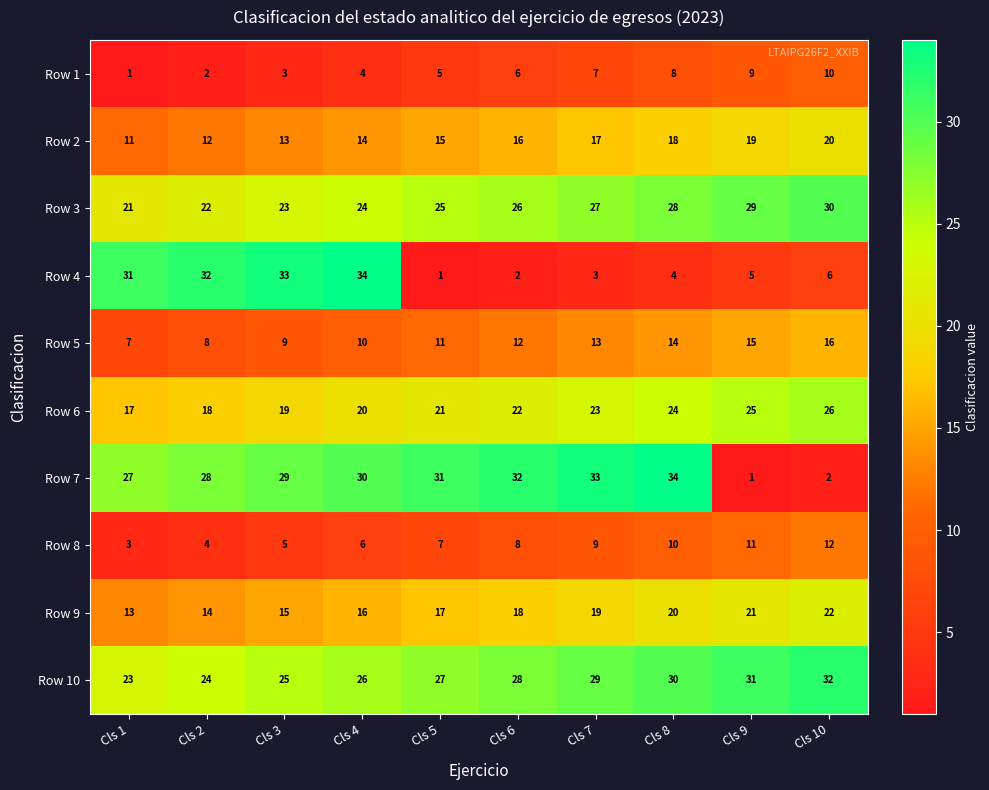

How many categories are shown in the chart?

10